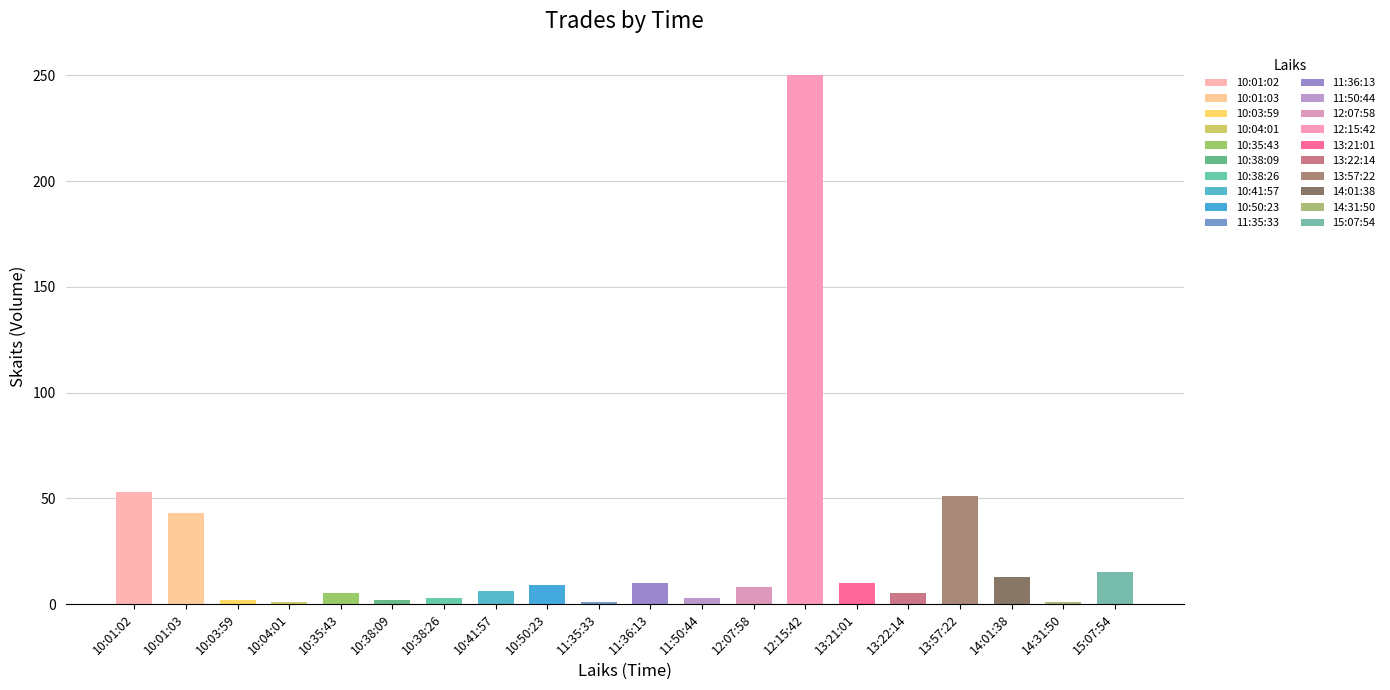

How many bars are there in total?

20